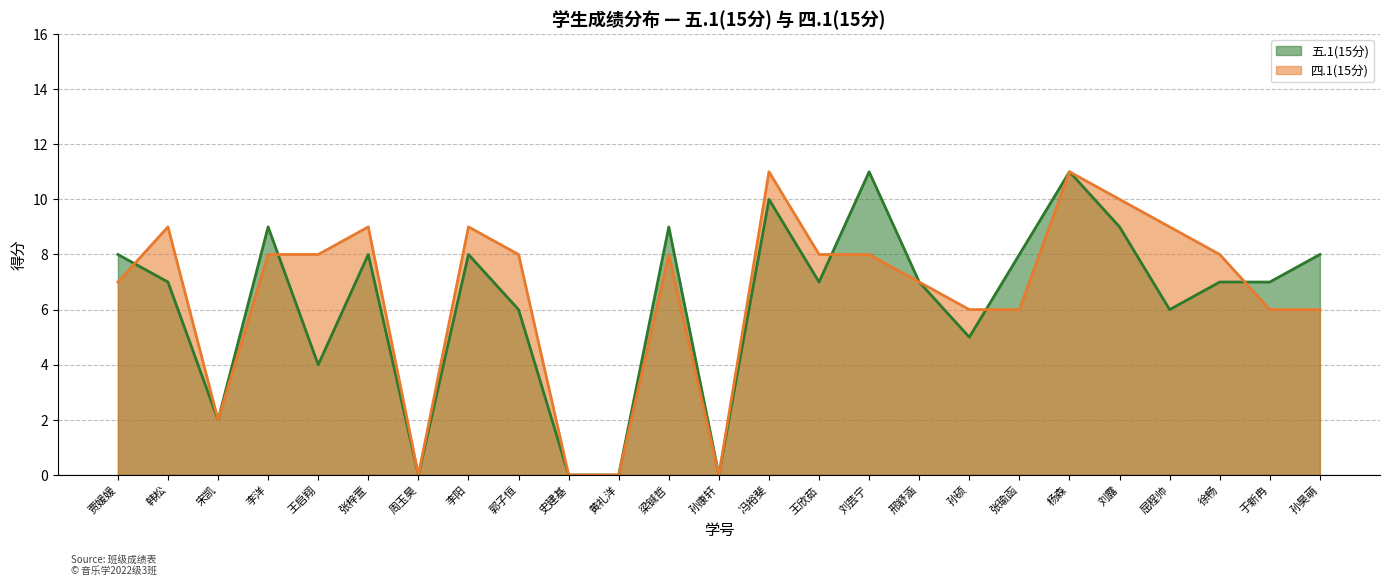

The 五.1(15分) series shows 20 at 杨森. True or false?

False